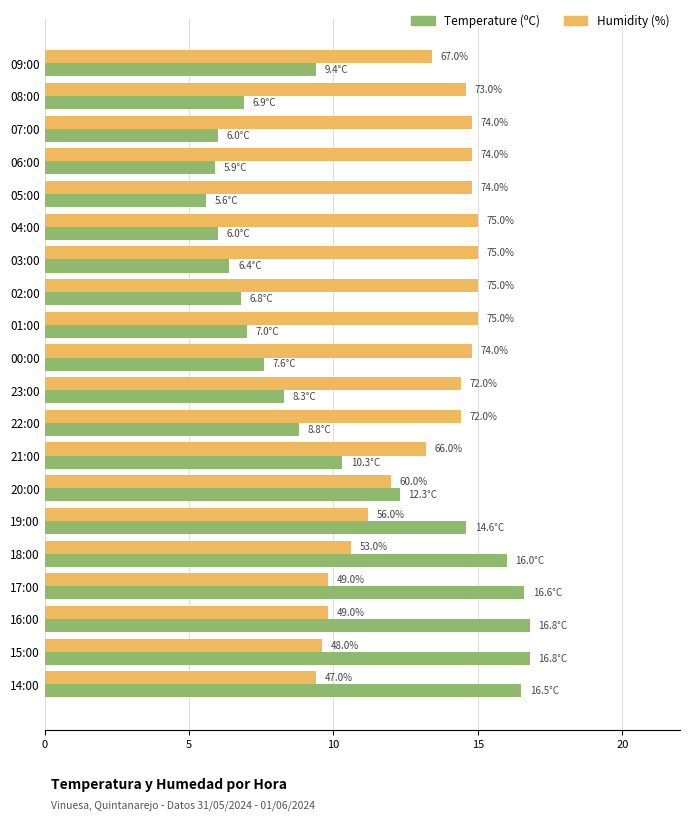

What is the highest value of the Temperature (ºC) series?

16.8